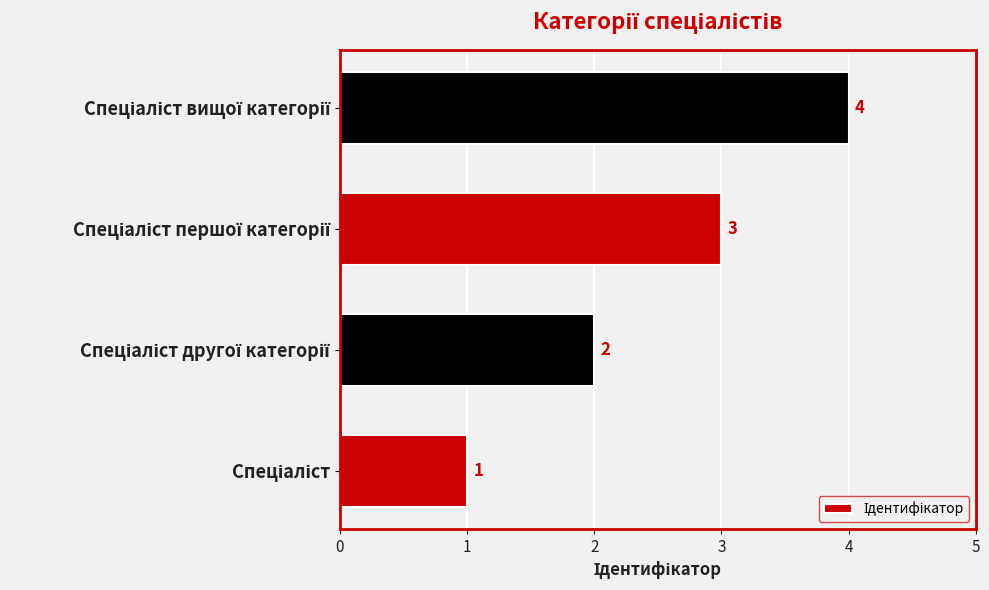

What is the sum of all values?

10